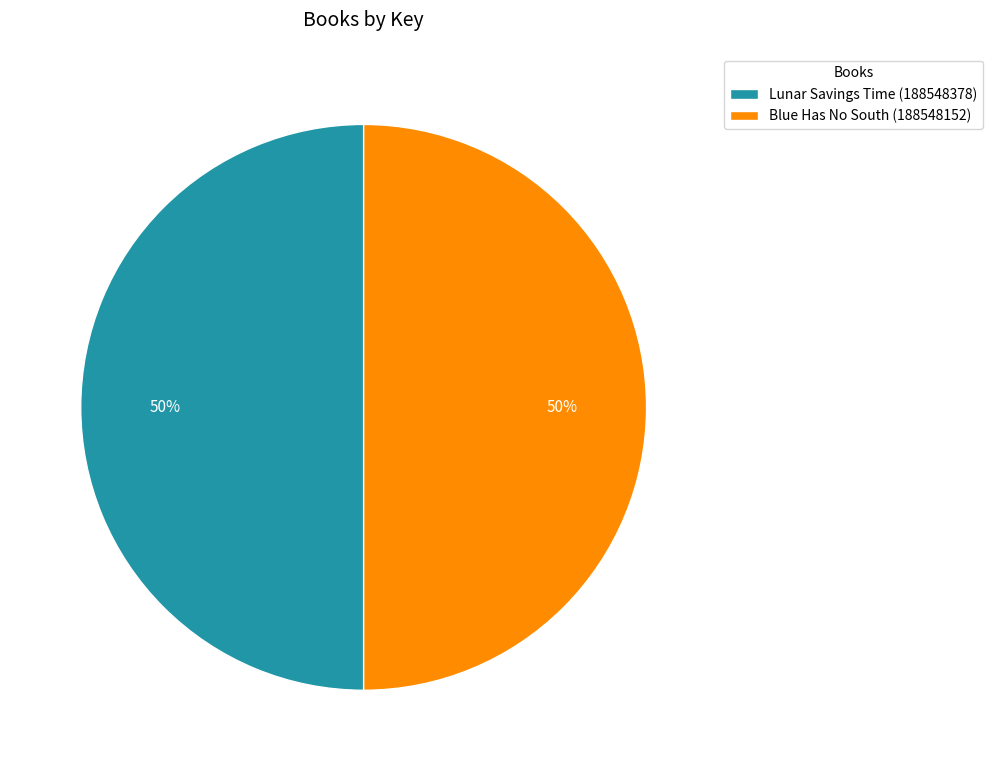

True or false: Lunar Savings Time accounts for 50% of the total.

True